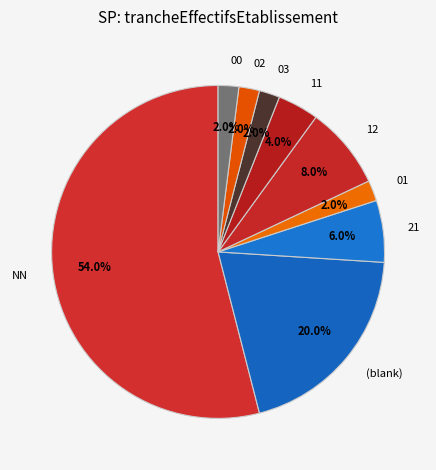

Which has a higher value, 21 or 11?

21